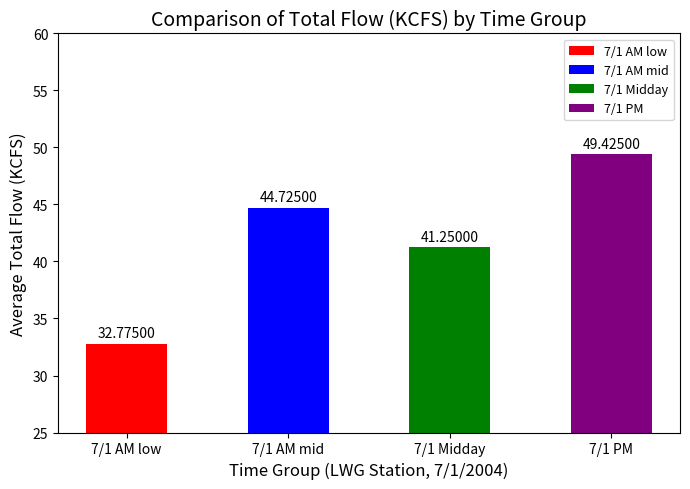

What is the change in value from 7/1 AM low to 7/1 Midday?

+8.5